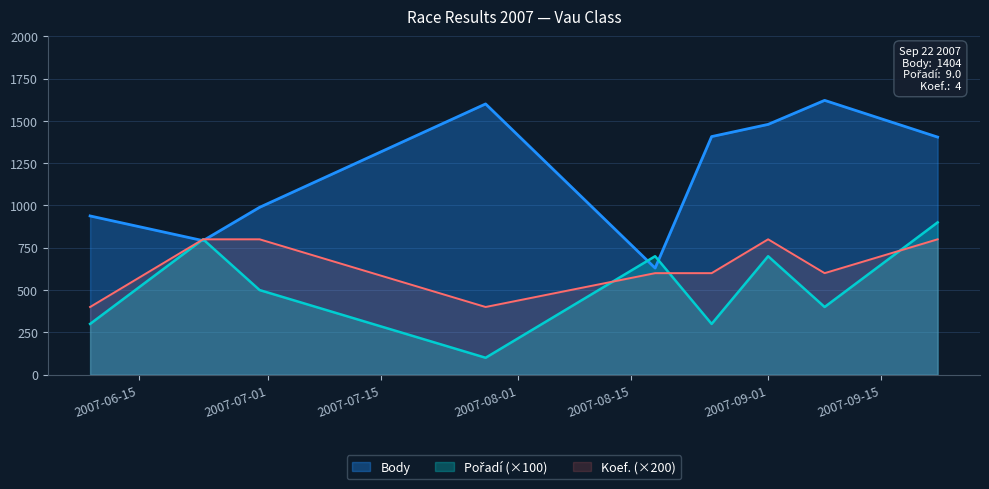

What are all the series names shown in the legend?

Body, Pořadí, Koef.